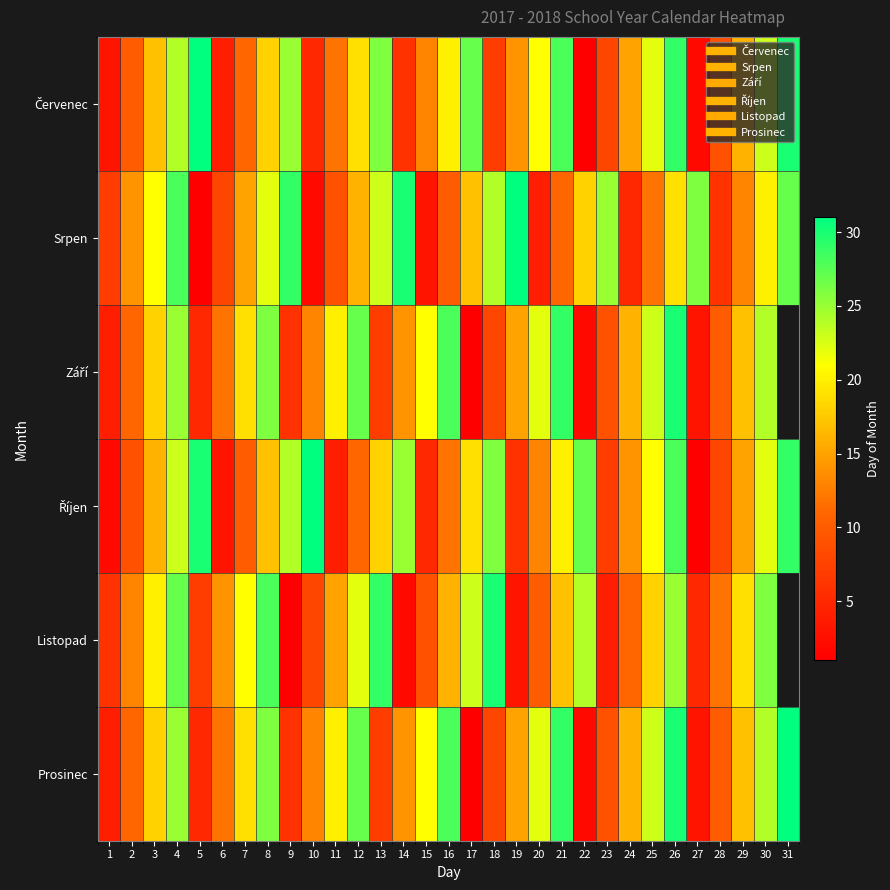

Which label corresponds to the smallest value in the chart?

22